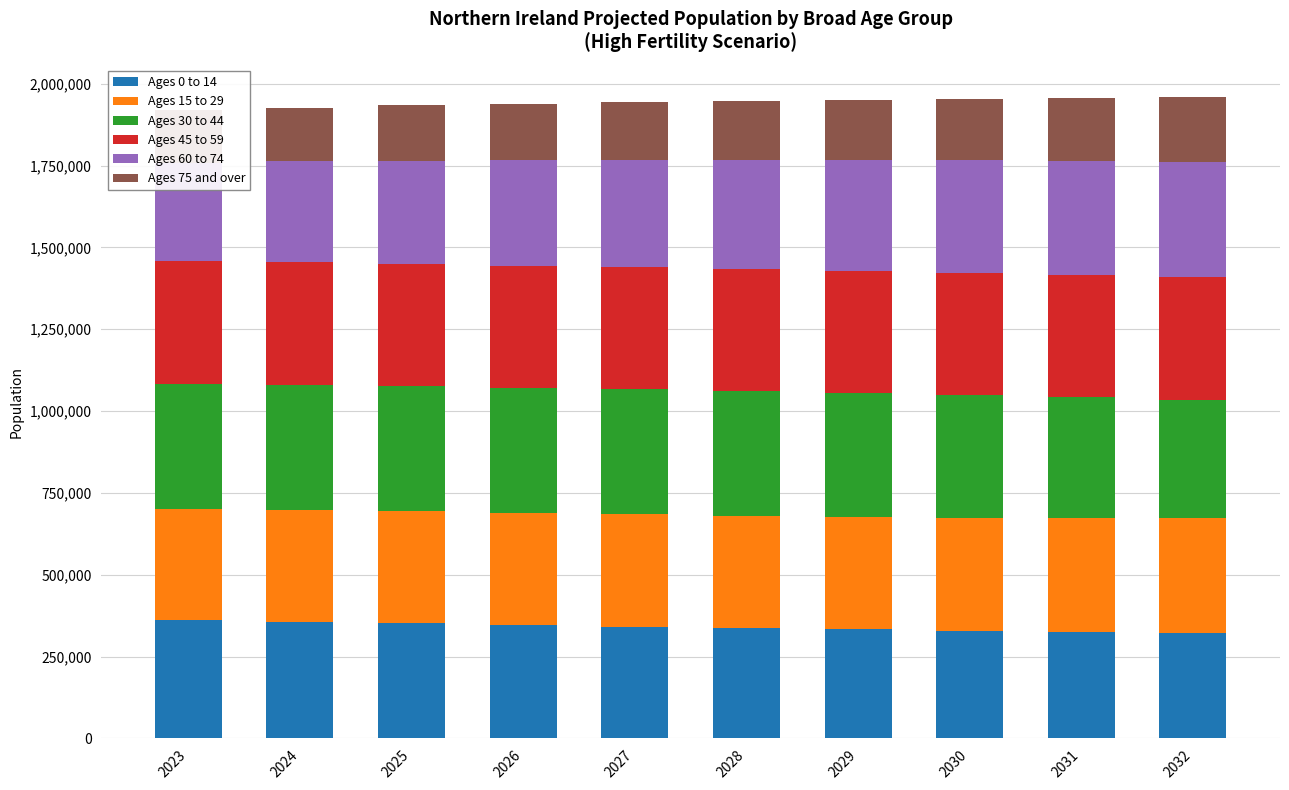

What is the greatest value displayed?

382586